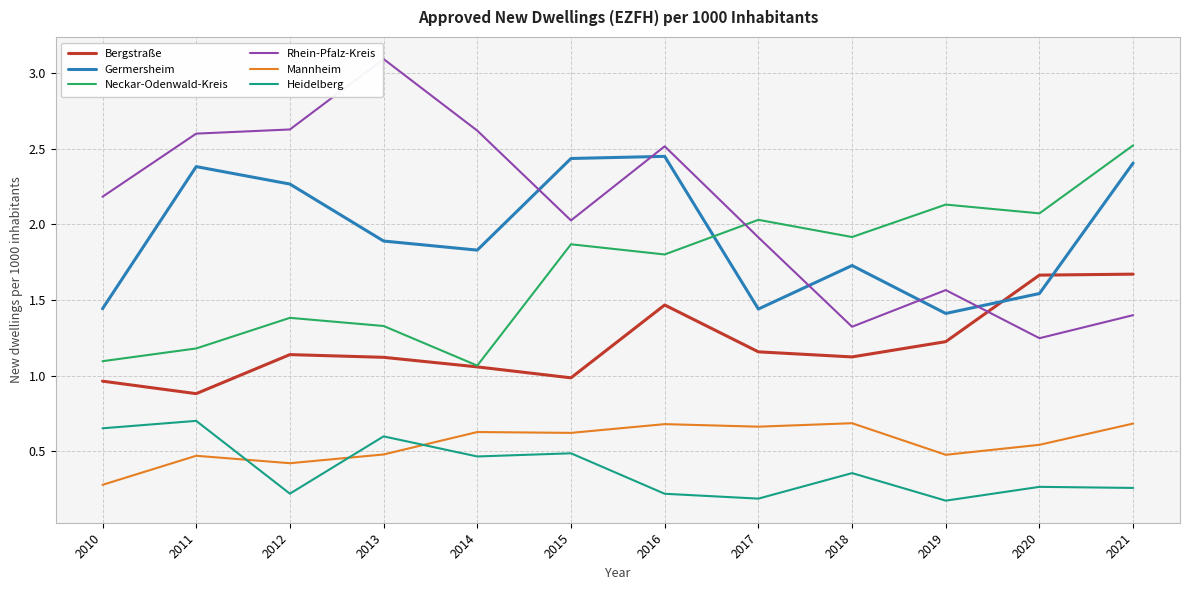

Is it true that Heidelberg equals 0.4 at 2021?

False